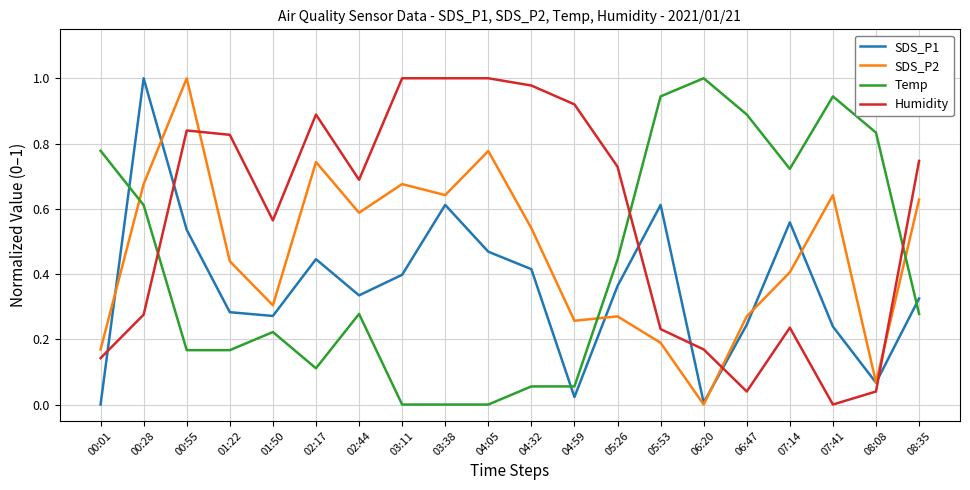

Which category has the highest value in the SDS_P2 series?

00:55